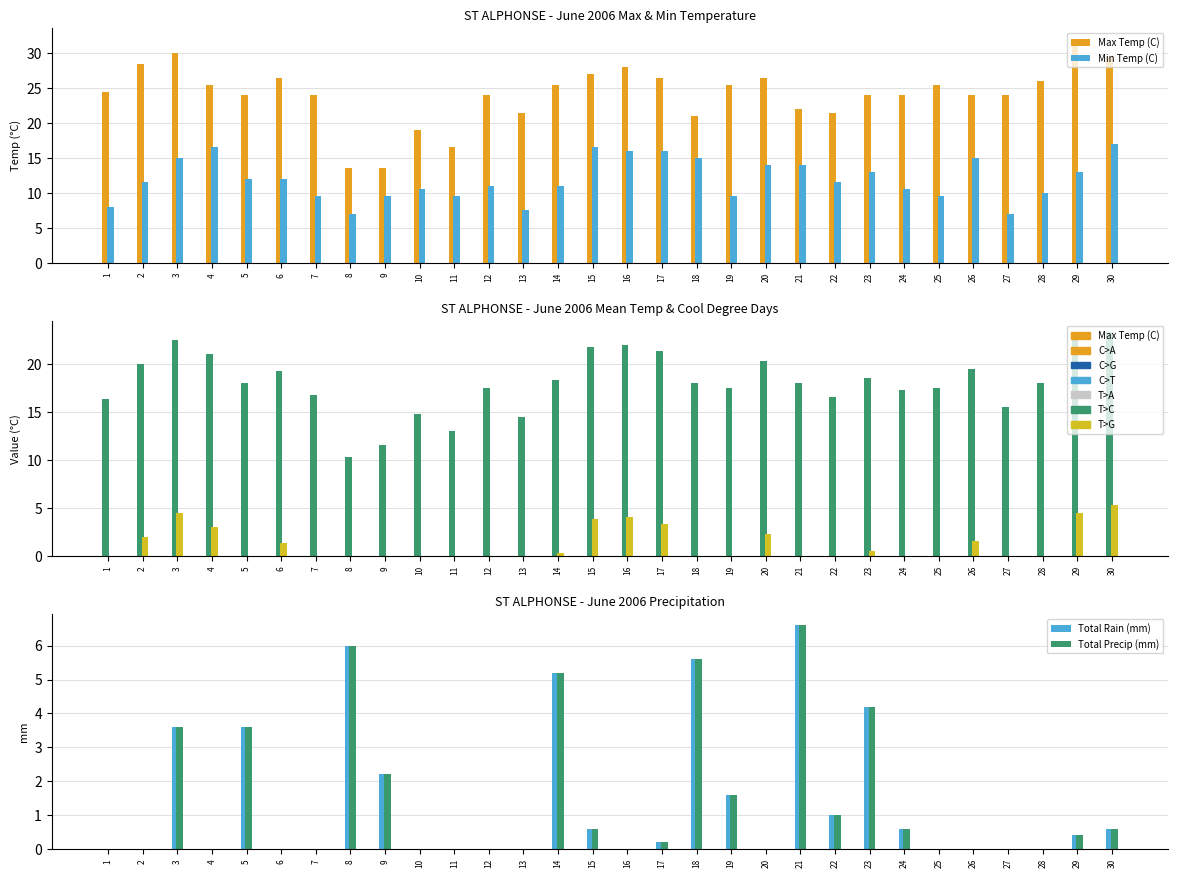

Where is Total Rain (mm) nearest to the value 3?

3